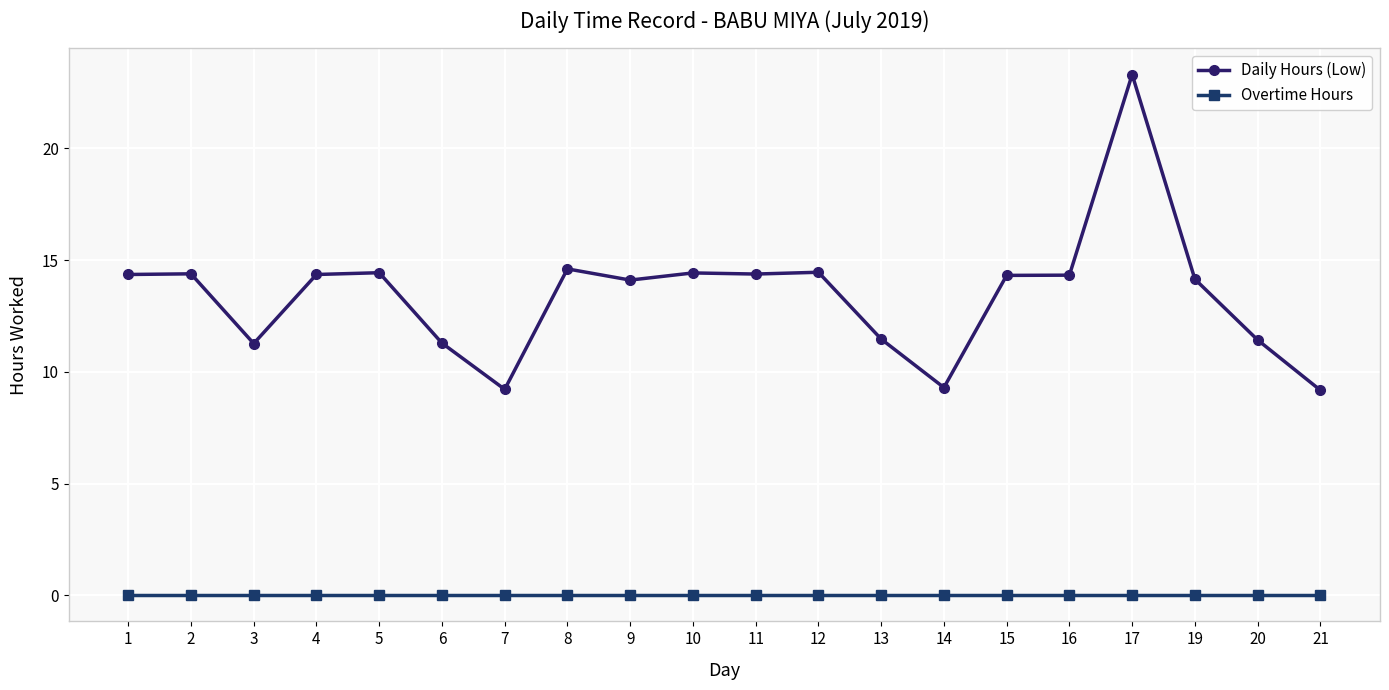

Rank the series by their average value, from lowest to highest.

Overtime Hours, Daily Hours (Low)